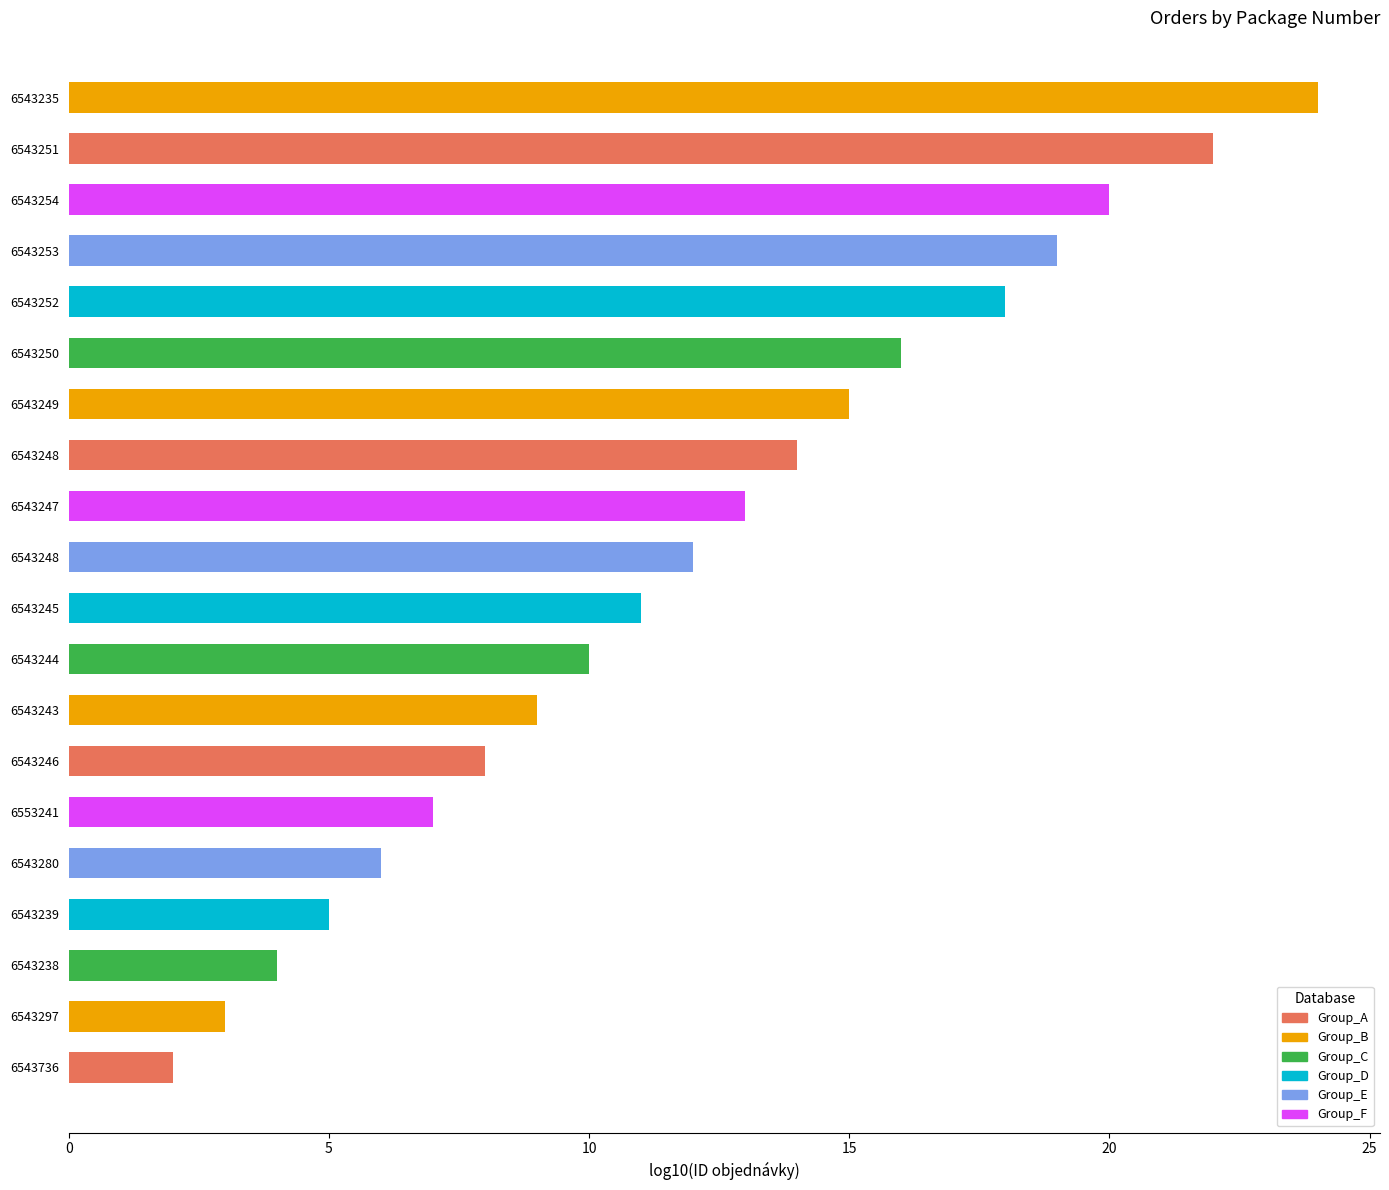

What is the difference between the maximum and minimum values?

22